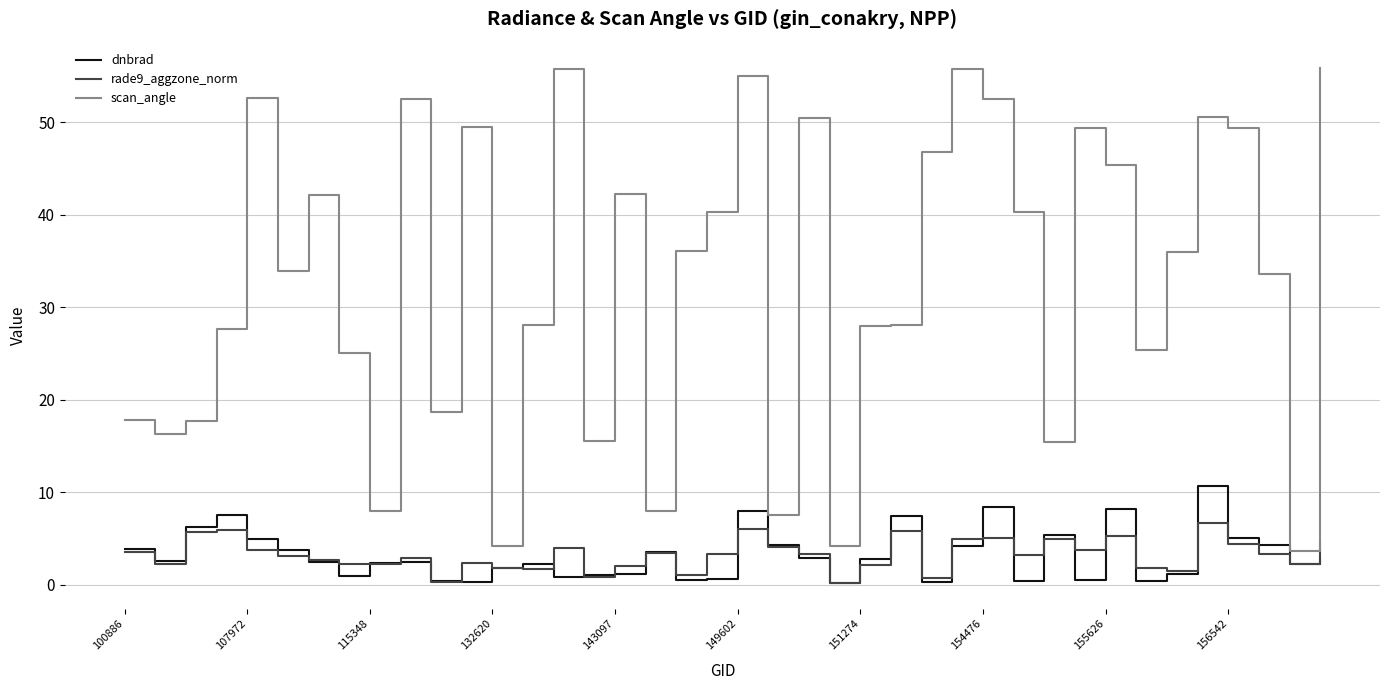

True or false: rade9_aggzone_norm and scan_angle cross at least once.

False